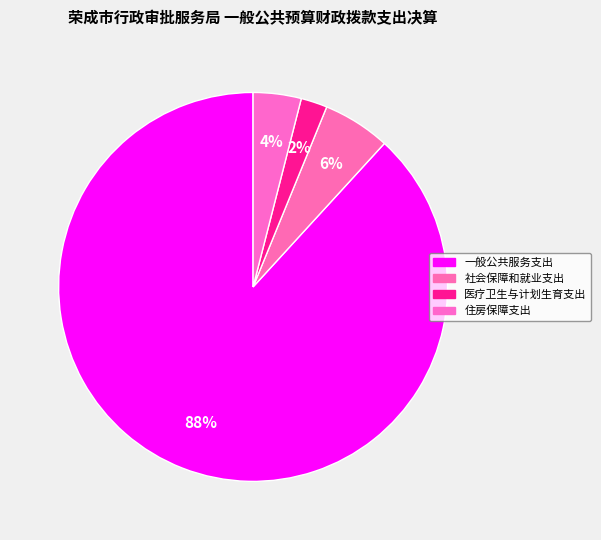

Is there any slice that represents more than half of the pie?

Yes